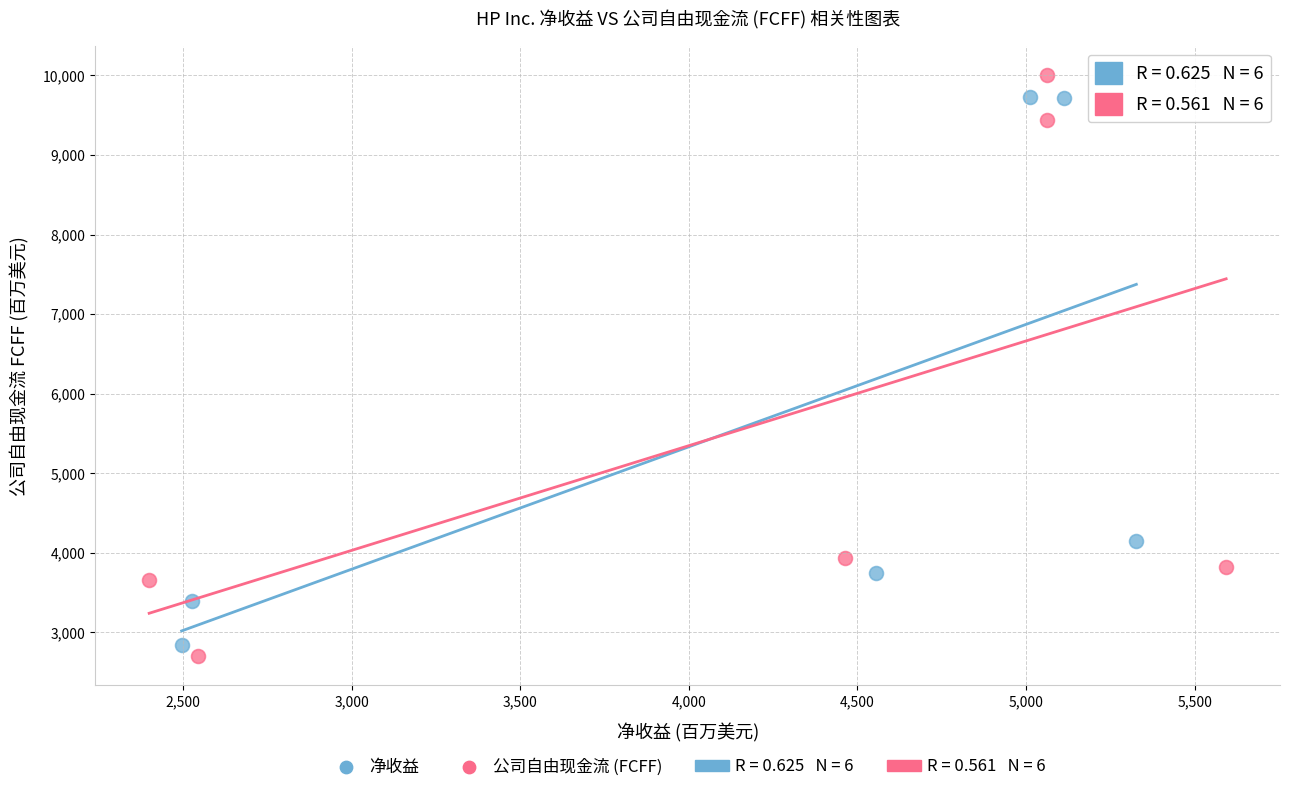

Which series has the widest spread of Y values?

公司自由现金流 (FCFF)